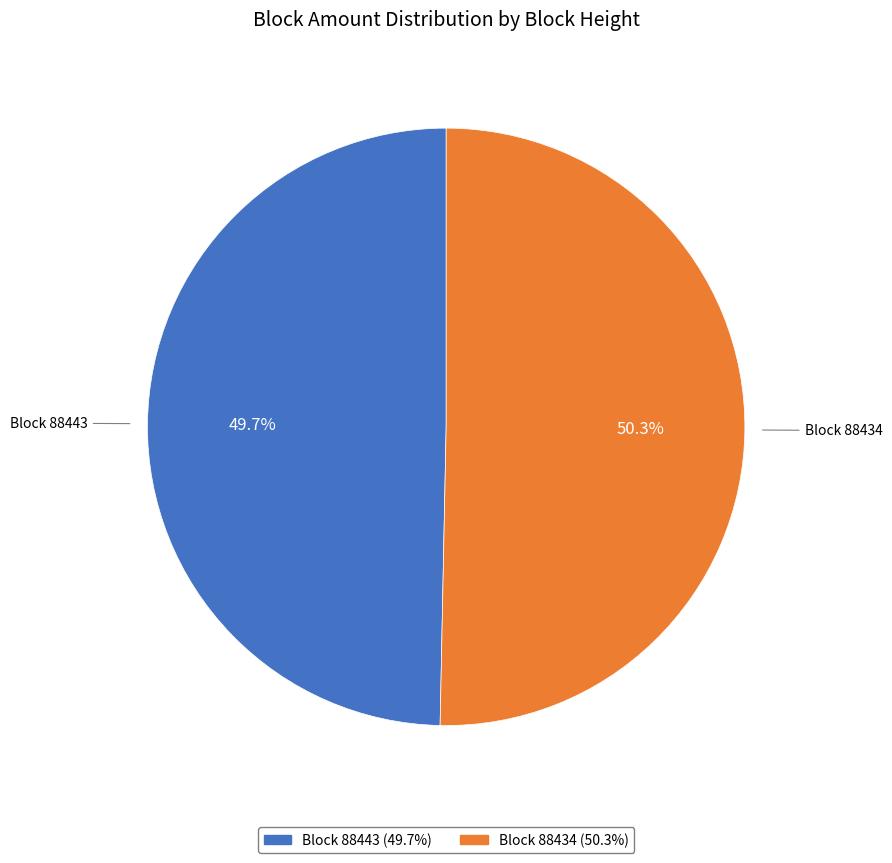

Is there a majority slice in this chart?

Yes